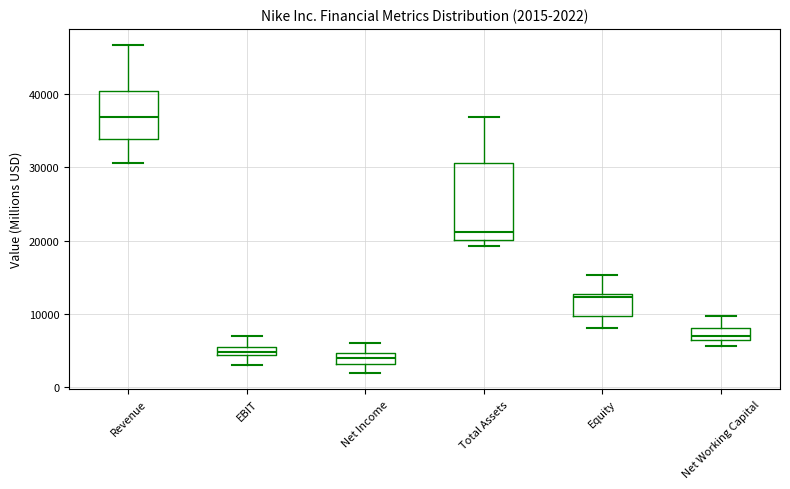

Comparing the boxes themselves (not the whiskers), which one is the tallest?

Total Assets